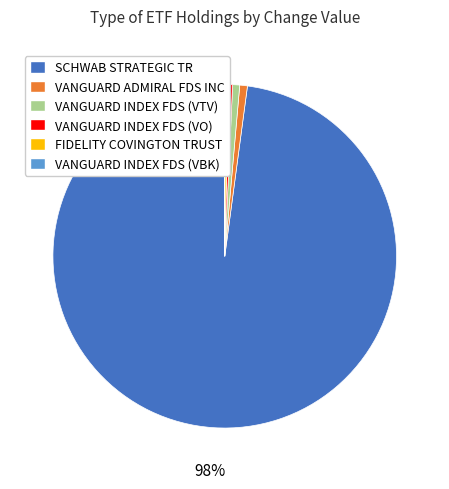

Which category has the biggest portion of the pie?

SCHWAB STRATEGIC TR